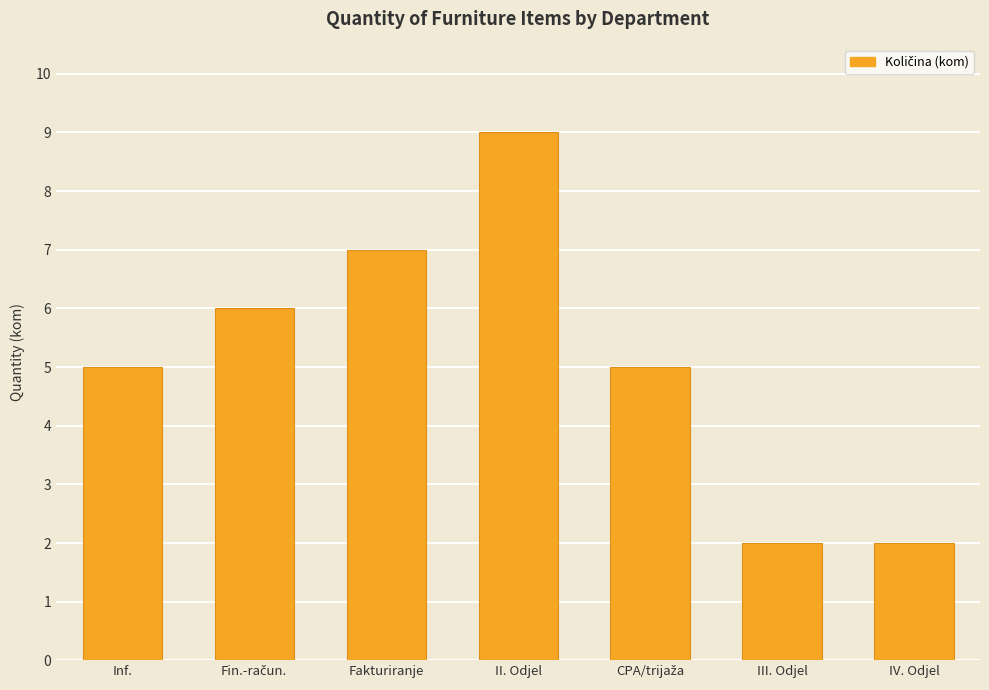

Reading left to right, extract all data points from this chart.

5	6	7	9	5	2	2